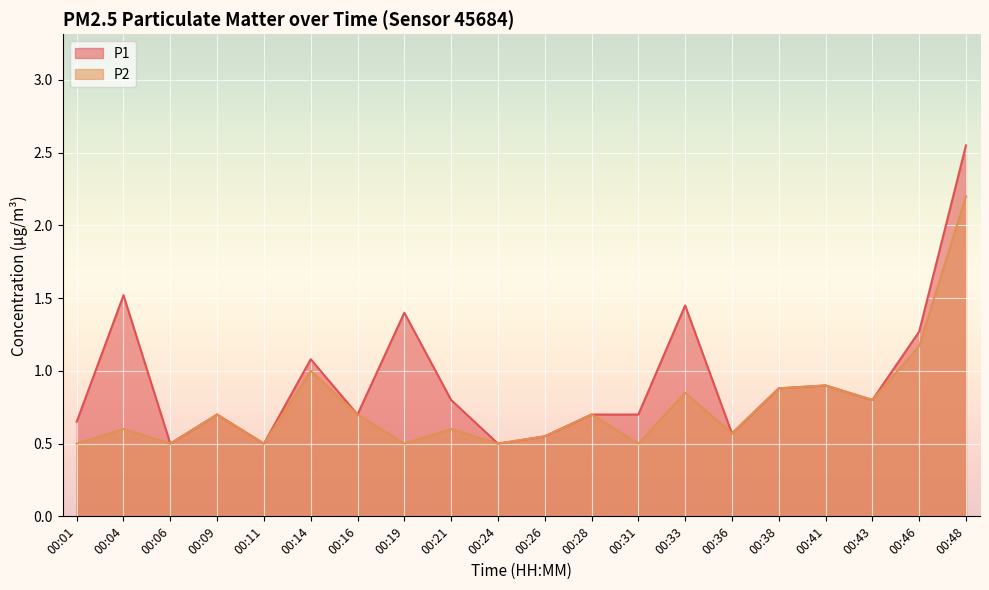

At which category does P1 reach its first local valley?

00:06